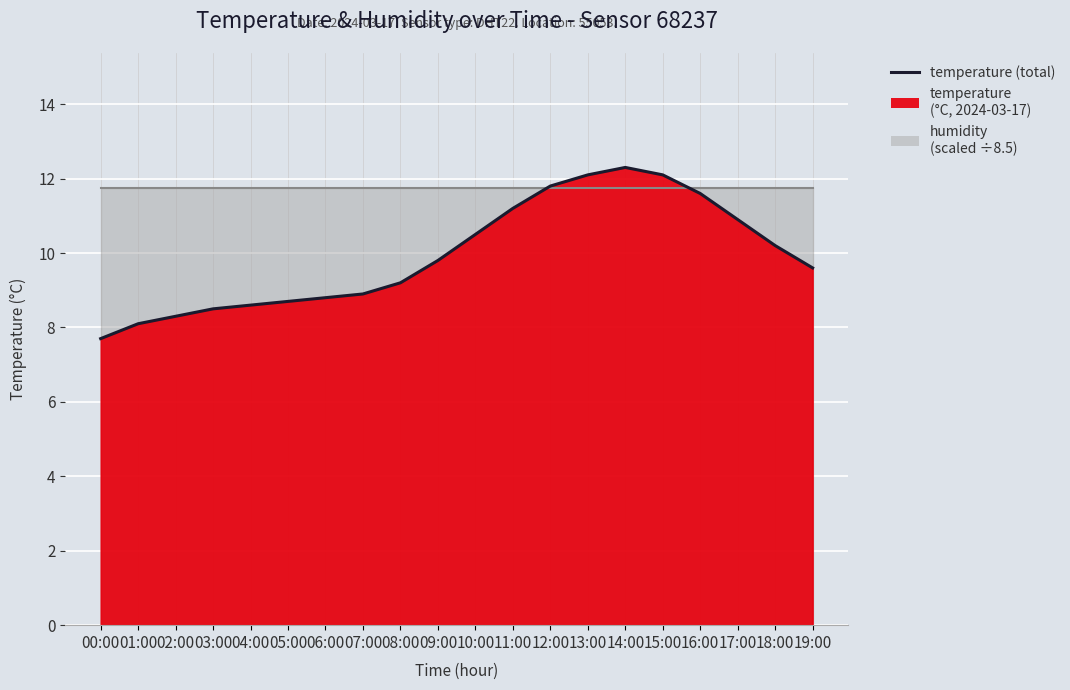

Reading left to right, list all the values displayed in this chart.

7.7	8.1	8.3	8.5	8.6	8.7	8.8	8.9	9.2	9.8	10.5	11.2	11.8	12.1	12.3	12.1	11.6	10.9	10.2	9.6